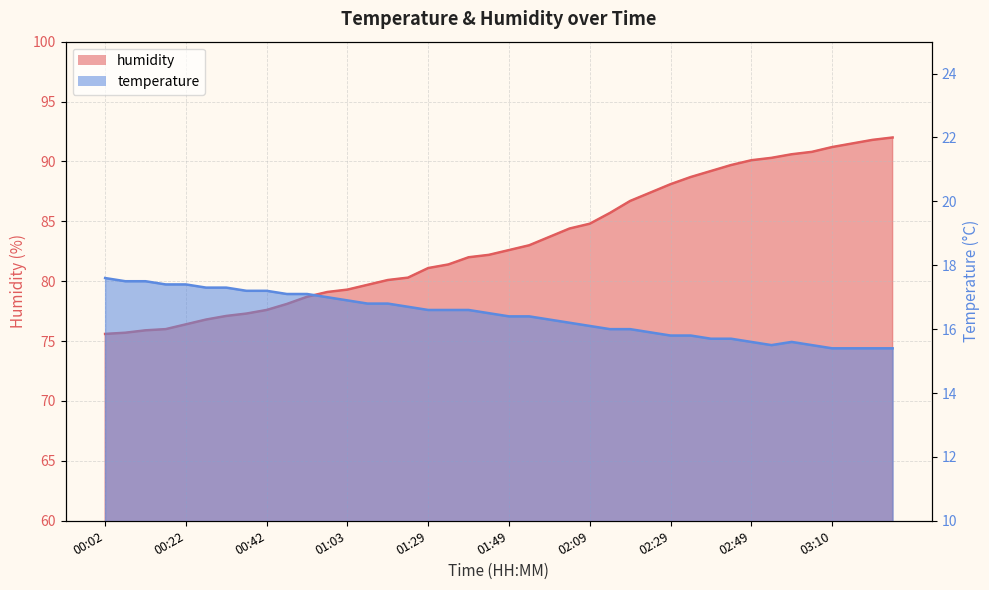

True or false: temperature and humidity cross at least once.

False